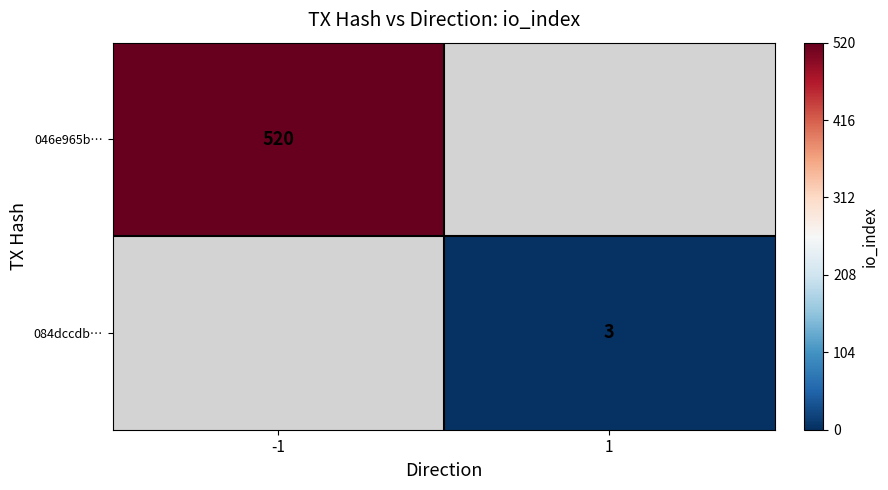

At how many categories does at least one series exceed 106?

1